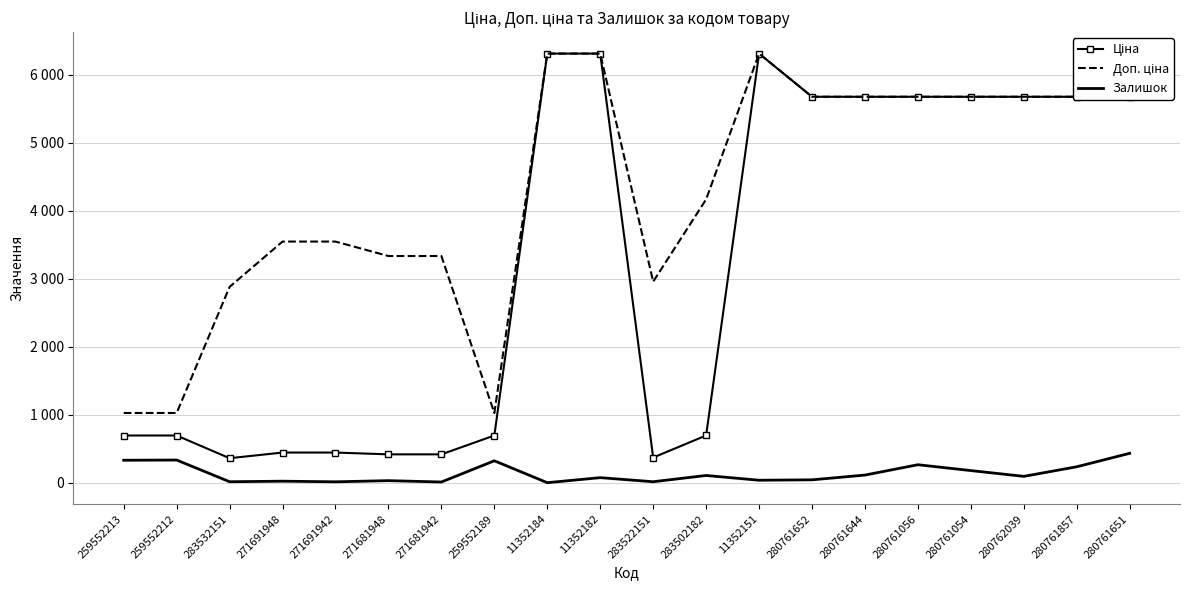

Is the value of Залишок at 259552213 greater than the value of Доп. ціна at 11352184?

No